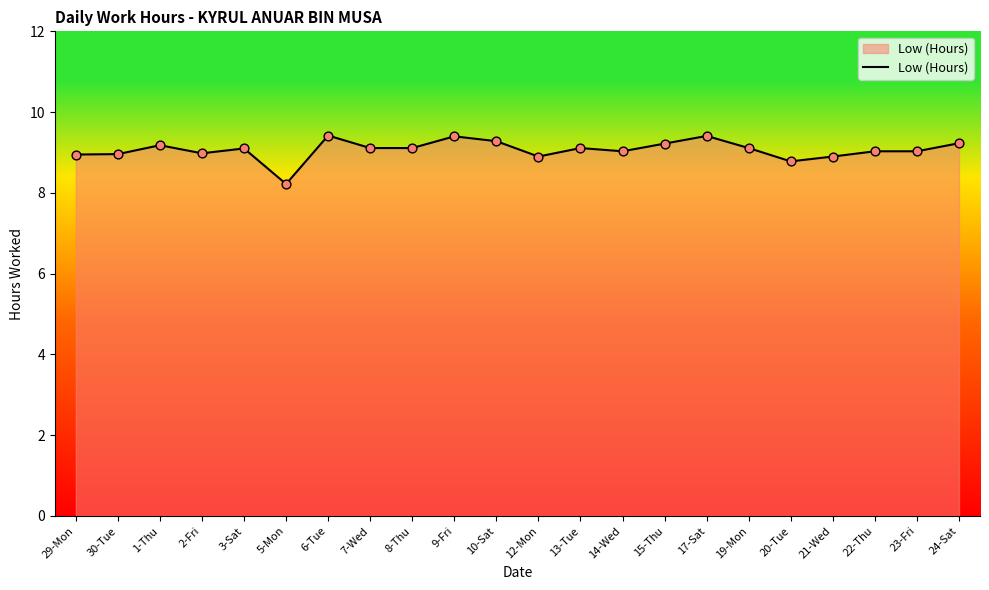

What is the change in value from 29-Mon to 22-Thu?

+0.1